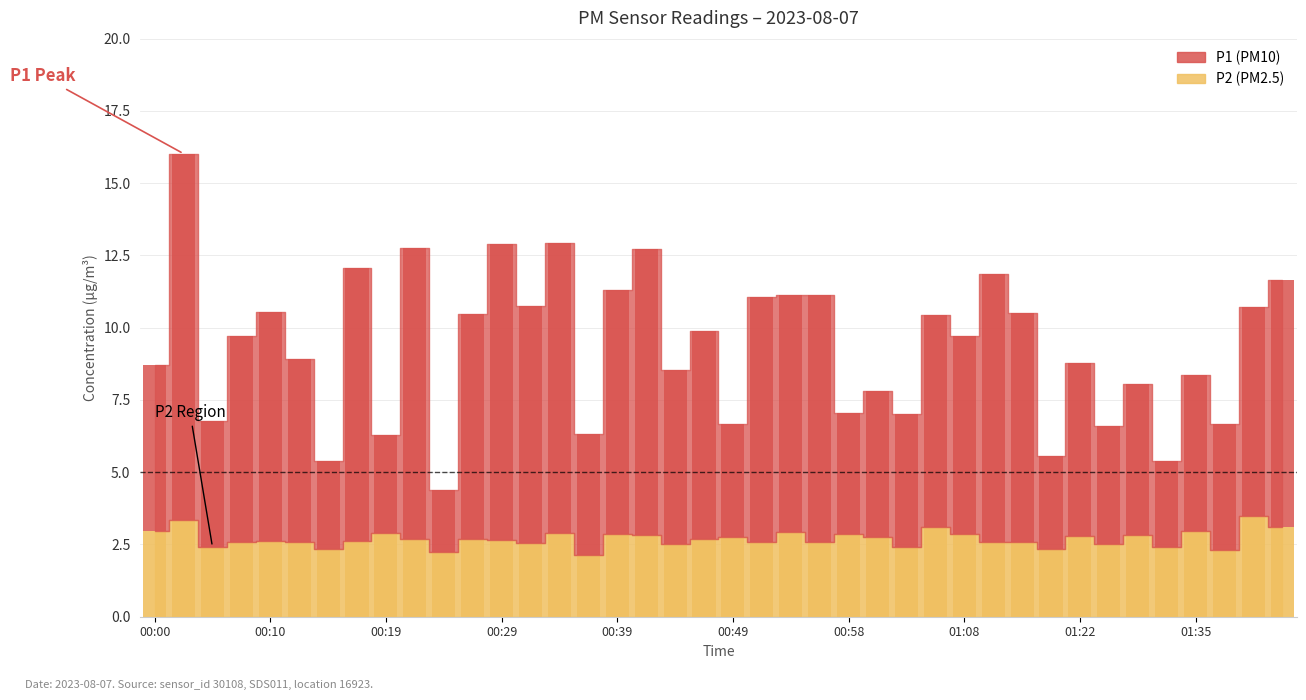

At how many categories does at least one series exceed 2?

40